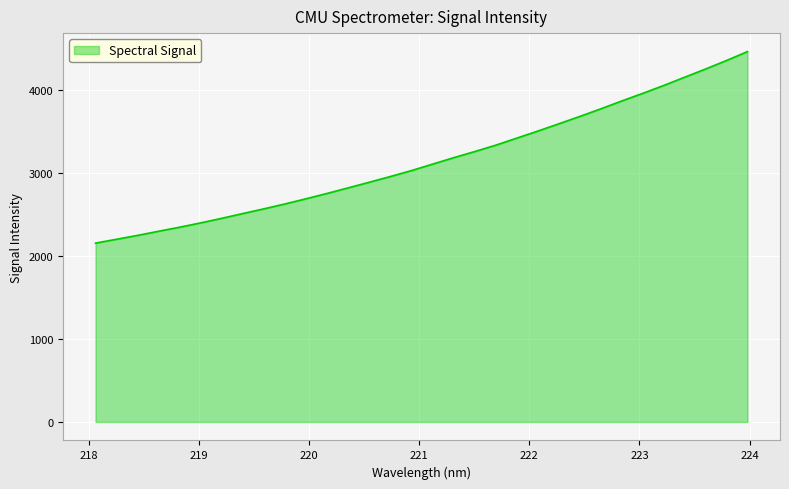

What is the smallest value displayed?

2156.4